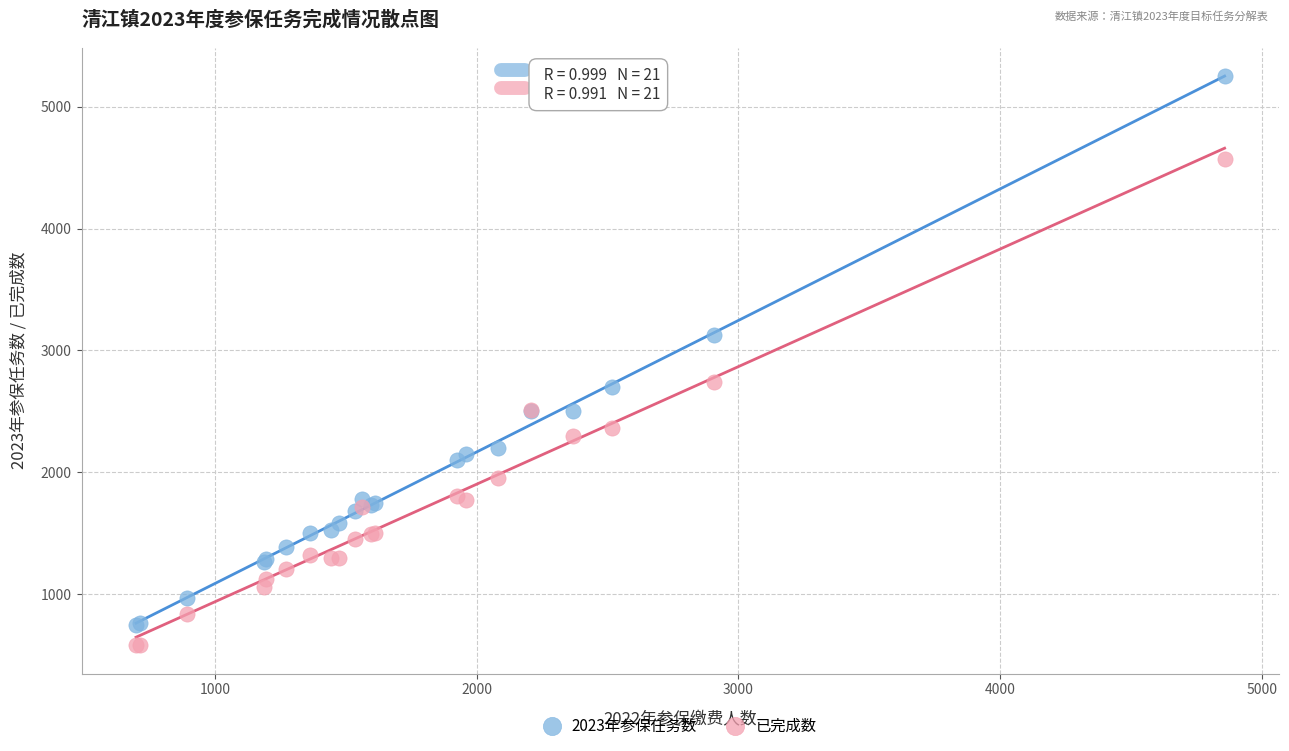

Which series has the widest spread of Y values?

2023年参保任务数